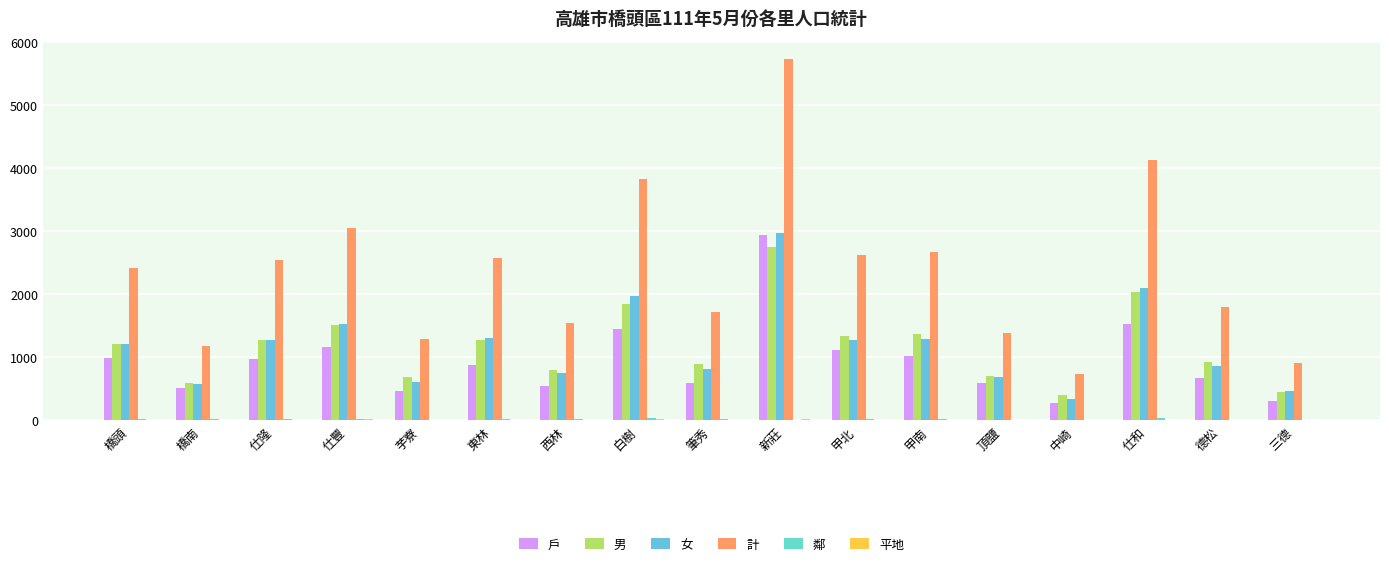

List the labels in order of 男 value, smallest first.

中崎, 三德, 橋南, 芋寮, 頂鹽, 西林, 筆秀, 德松, 橋頭, 仕隆, 東林, 甲北, 甲南, 仕豐, 白樹, 仕和, 新莊